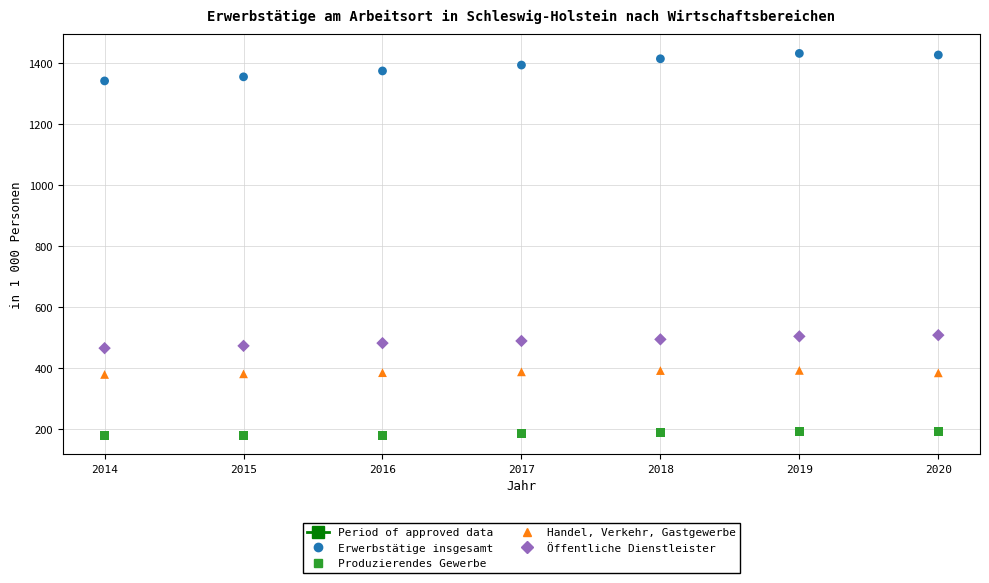

Across all data points, what is the range of Y values (max minus min)?

1252.1